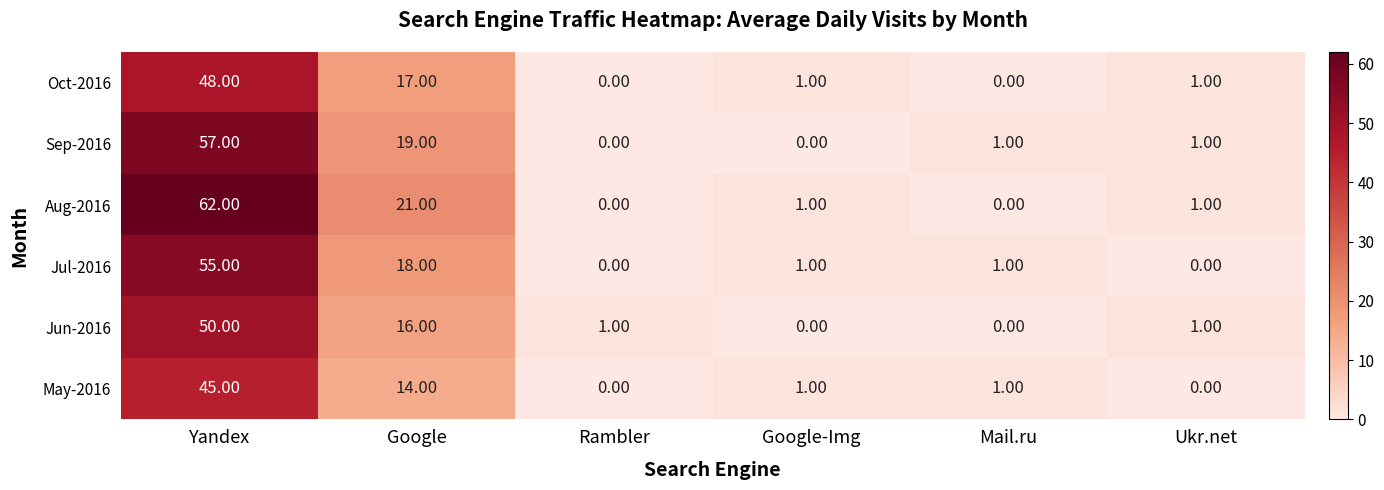

At Yandex, list the series in order from smallest to largest.

May-2016, Oct-2016, Jun-2016, Jul-2016, Sep-2016, Aug-2016